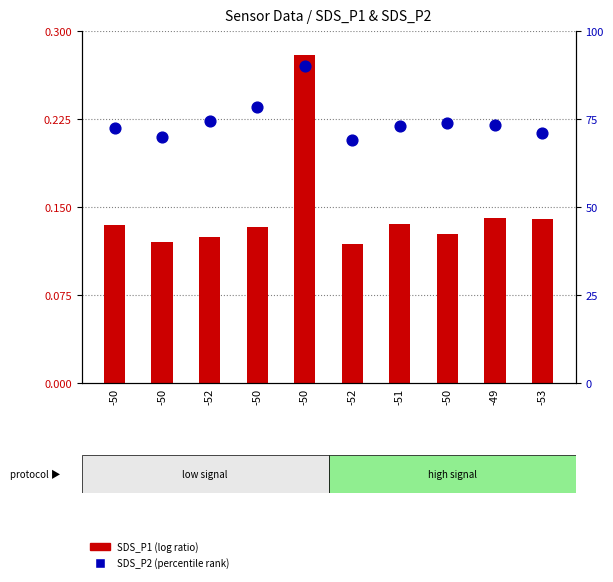

What is the total value across all series at -52?

74.6